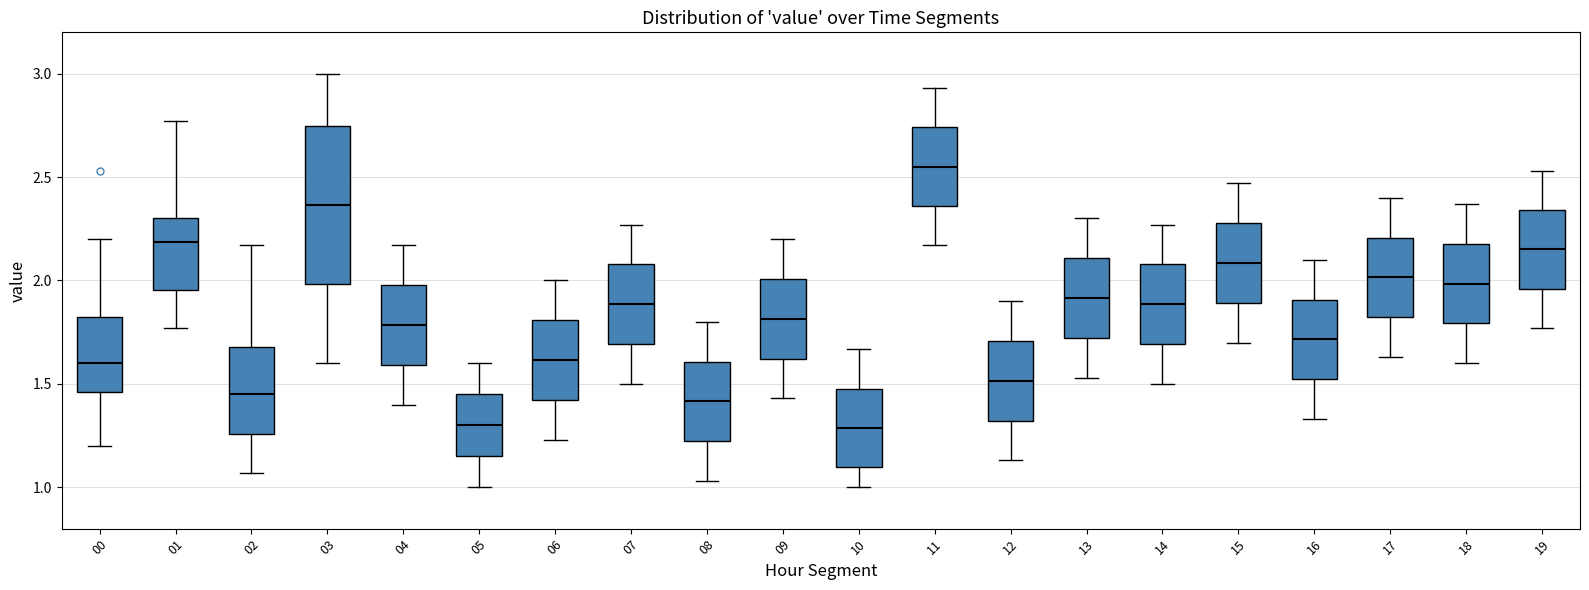

Comparing the boxes themselves (not the whiskers), which one is the tallest?

03